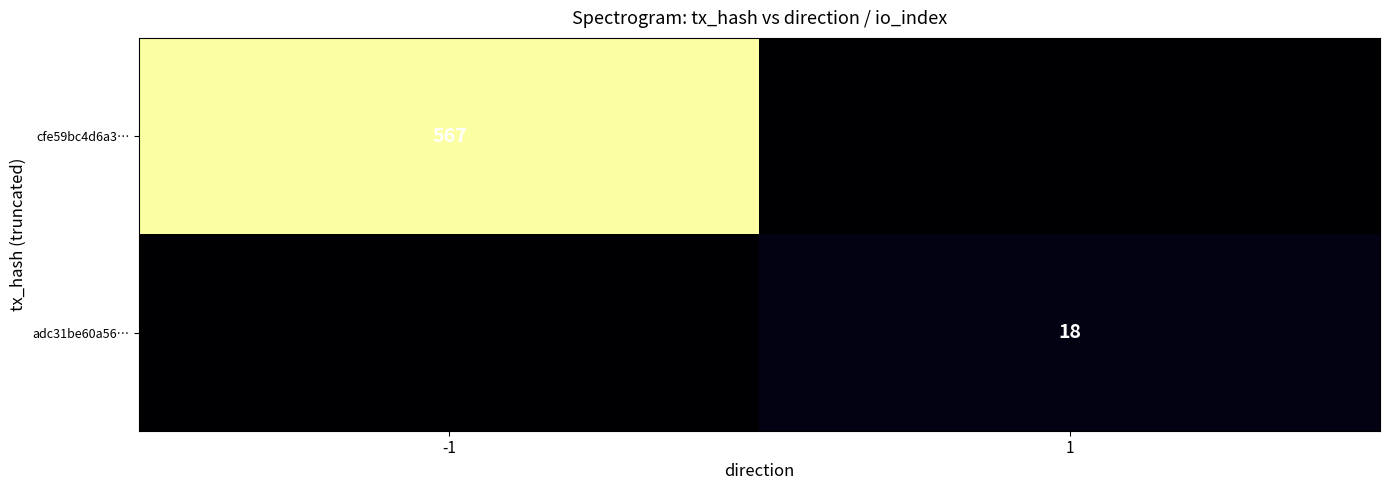

Is it true that cfe59bc4d6a3… equals 567 at -1?

True